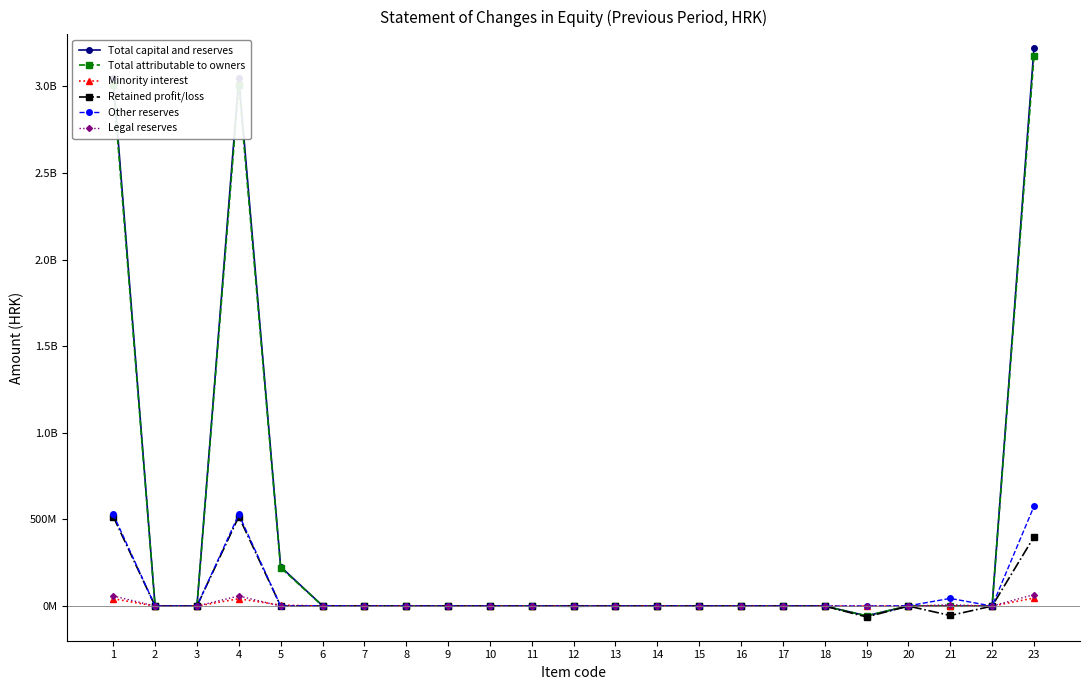

Is this an area chart (filled region under the line)?

No